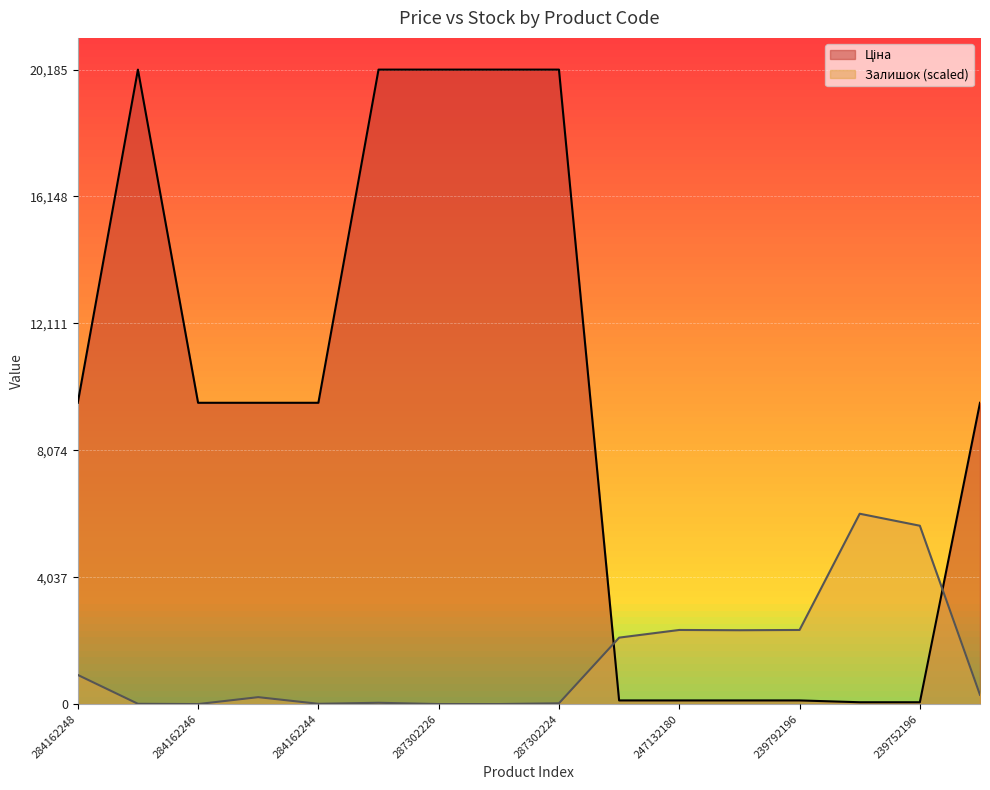

True or false: Залишок has a value of 0.0 at 287302225.

True